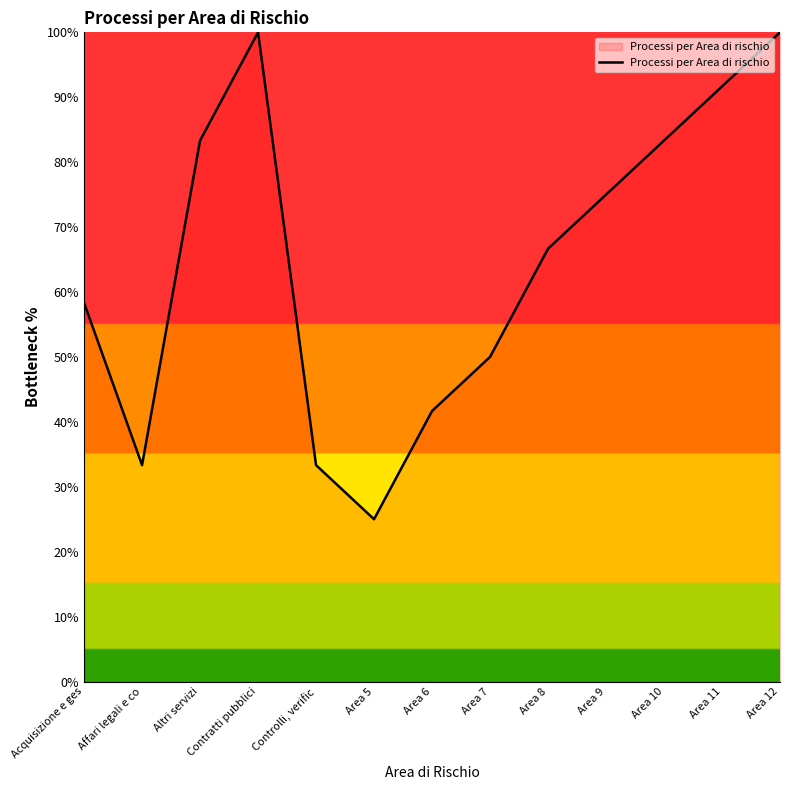

True or false: the data shows 9.6 at Area 5.

False